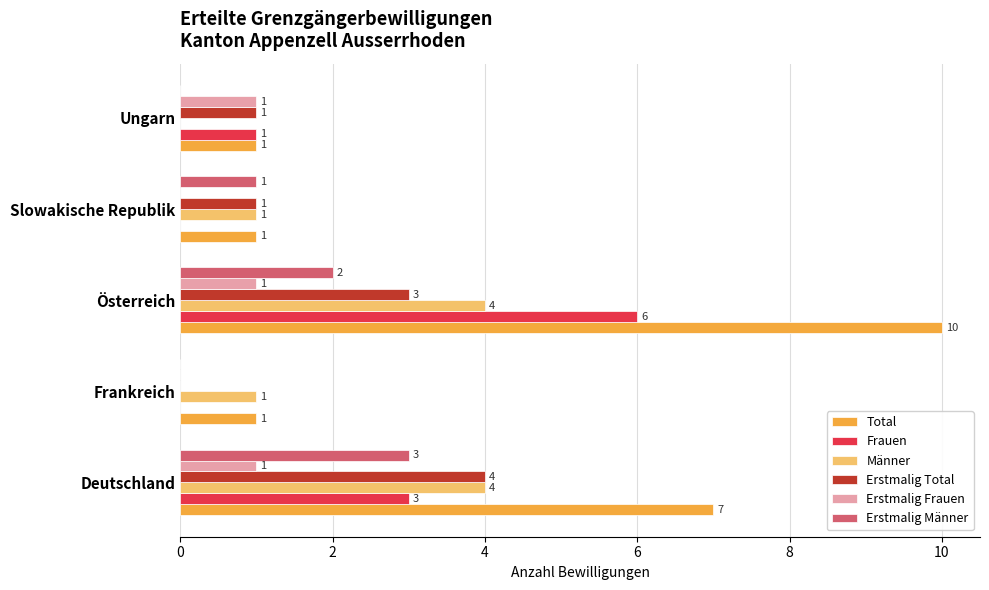

How many Frauen values are between 0 and 3?

4